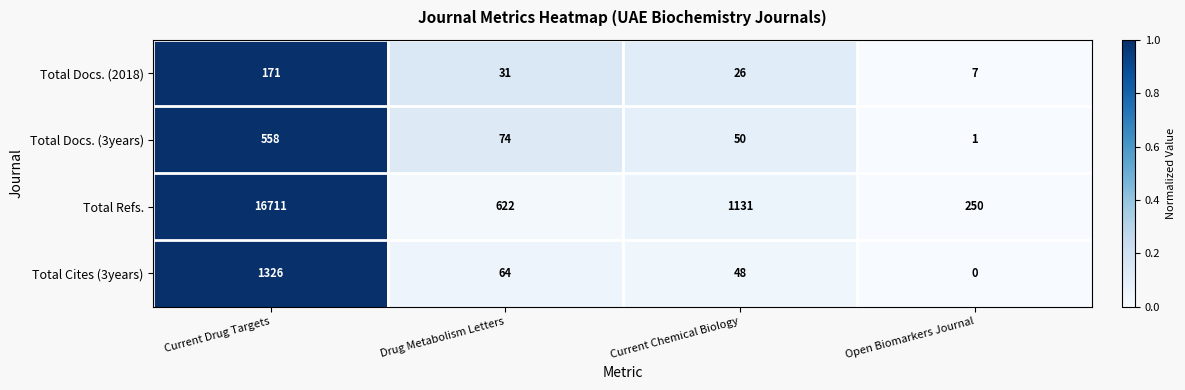

At which category does the chart reach its peak across all series?

Current Drug Targets